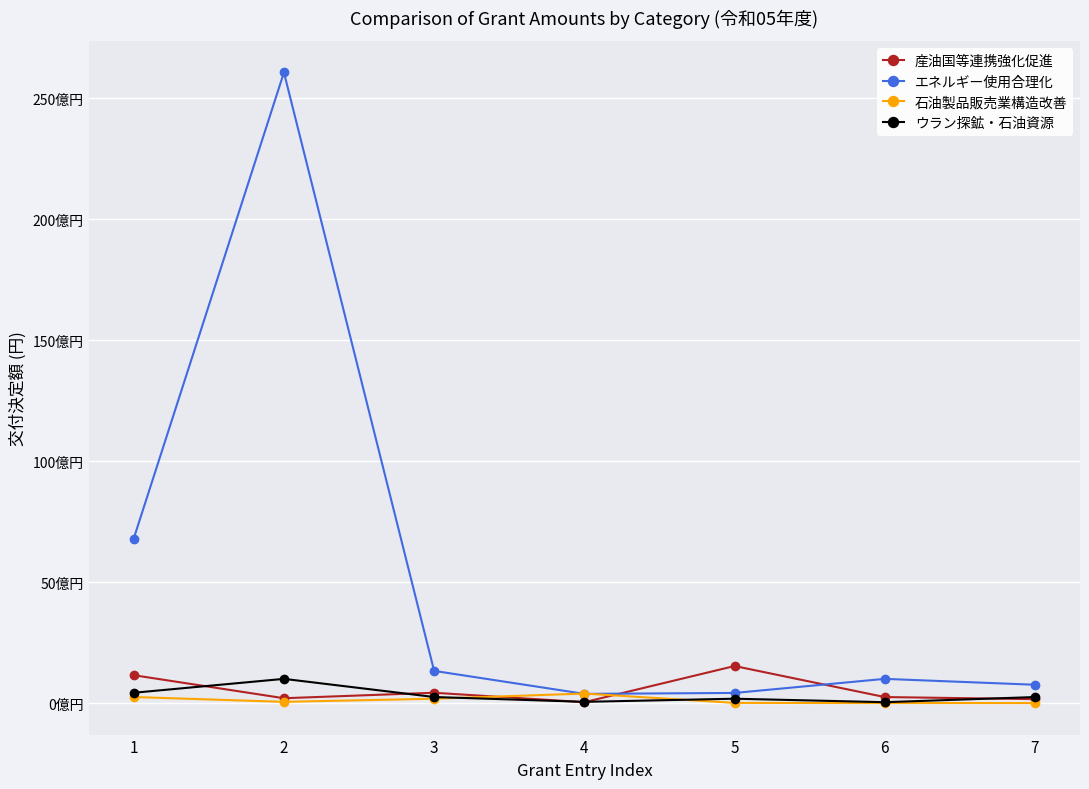

Reading right to left, list all the values displayed in this chart.

産油国等連携強化促進: 7=1.6	6=2.5	5=15.3	4=0.4	3=4.3	2=2.0	1=11.5
エネルギー使用合理化: 7=7.6	6=10.0	5=4.2	4=3.8	3=13.3	2=260.6	1=68.0
石油製品販売業構造改善: 7=0.0	6=0.0	5=0.1	4=3.9	3=1.8	2=0.5	1=2.5
ウラン探鉱・石油資源: 7=2.5	6=0.4	5=1.8	4=0.5	3=2.5	2=10.0	1=4.3